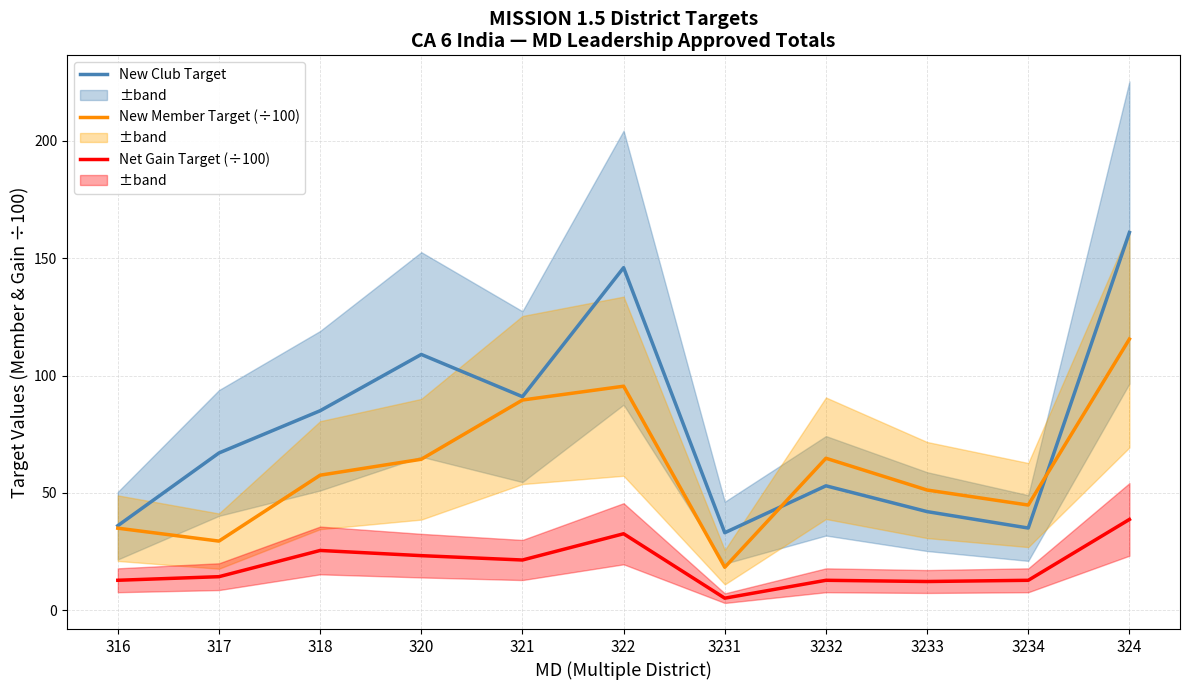

What position from the right is 3233?

3